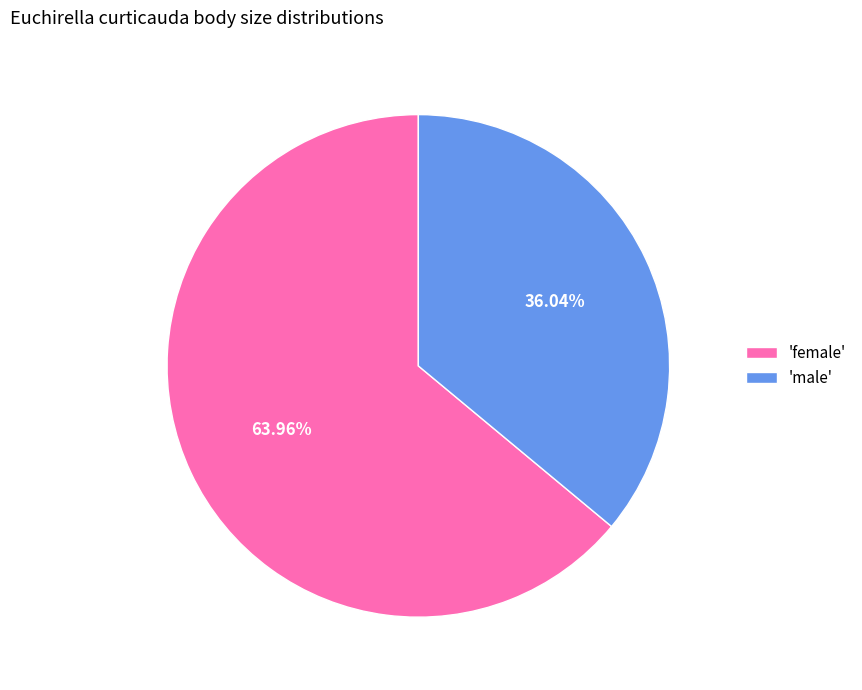

Which has a higher value, 'male' or 'female'?

'female'